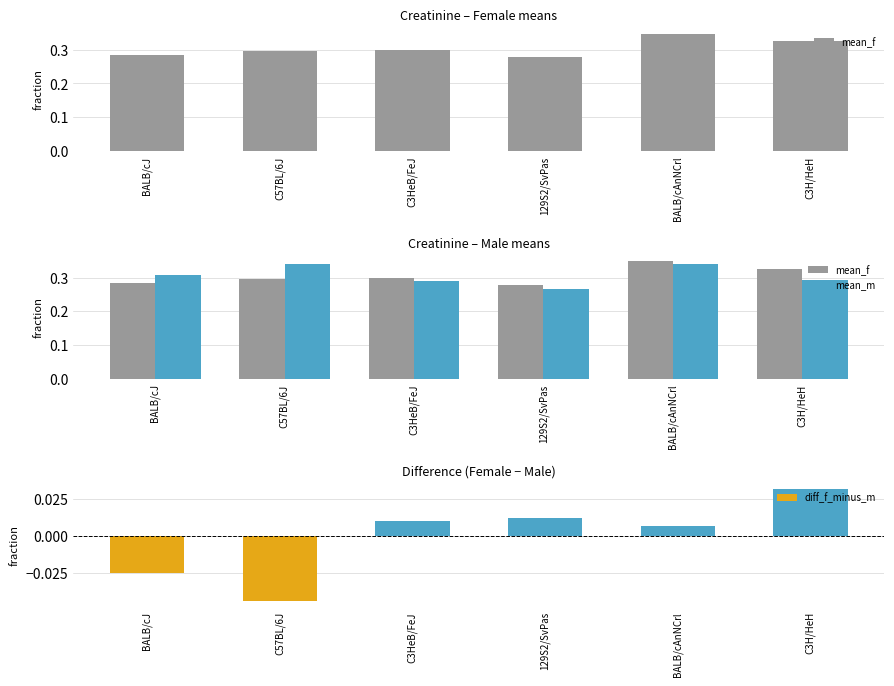

Which has a higher value, 129S2/SvPas or C3HeB/FeJ?

C3HeB/FeJ